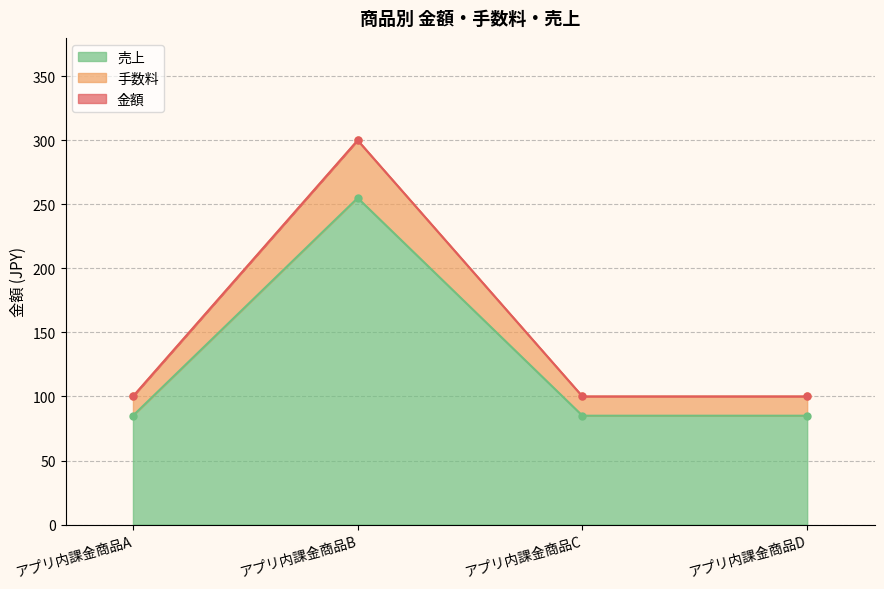

What is the lowest value of the 売上 series?

85